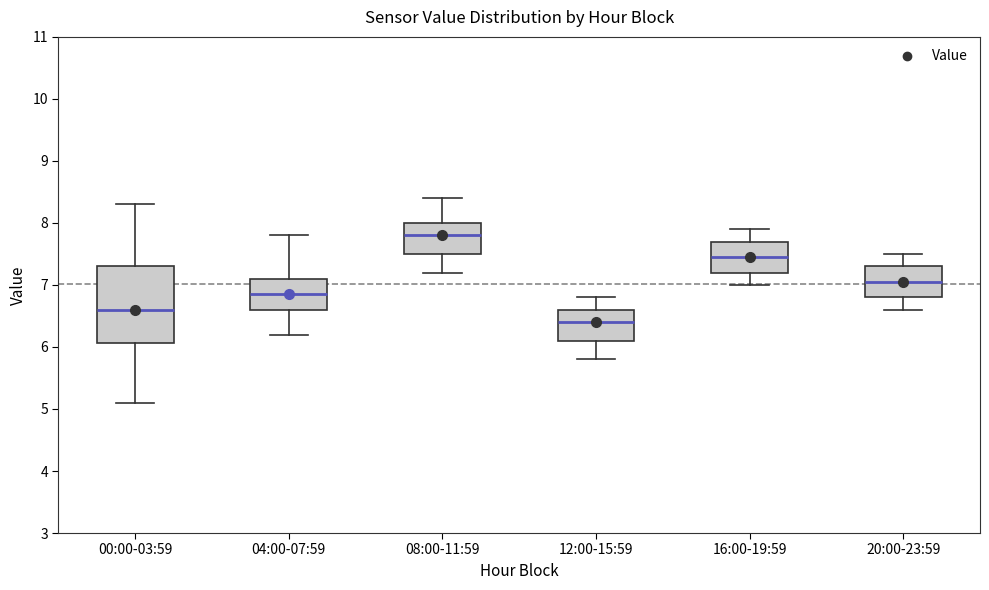

Which box is the tallest, from its lower edge to its upper edge?

00:00-03:59